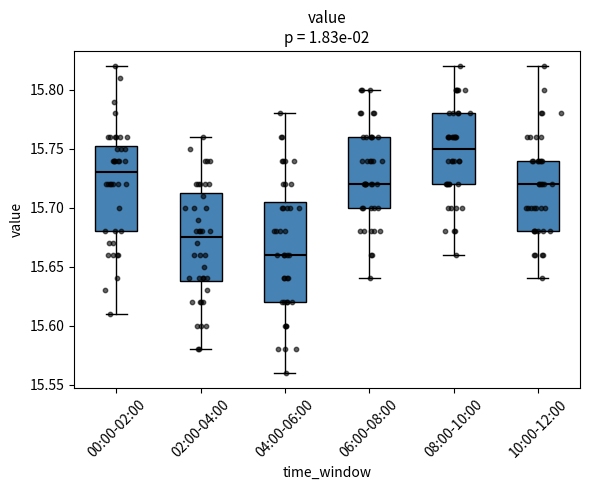

Which box is the tallest, from its lower edge to its upper edge?

04:00-06:00